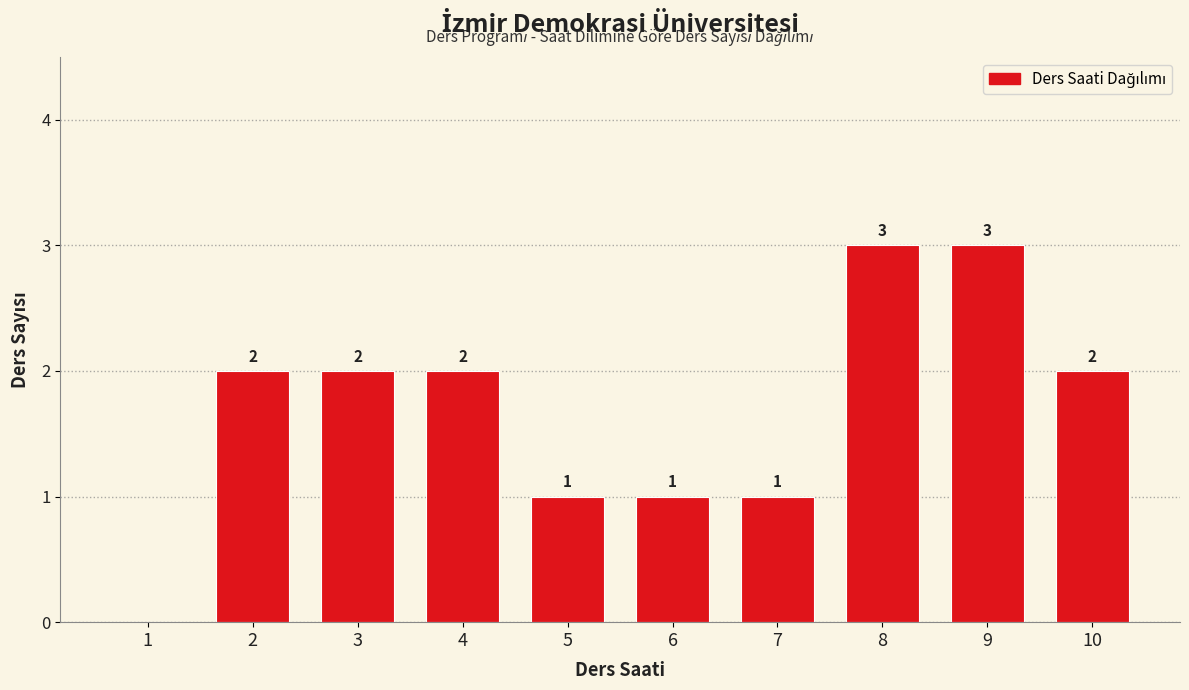

Reading left to right, transcribe all the data shown in this chart.

1=0	2=2	3=2	4=2	5=1	6=1	7=1	8=3	9=3	10=2